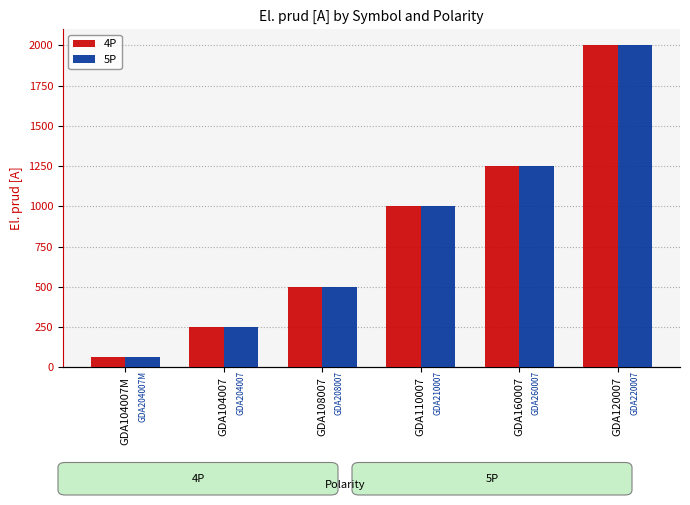

Rank the categories by 4P value from lowest to highest.

GDA104007M, GDA104007, GDA108007, GDA110007, GDA160007, GDA120007